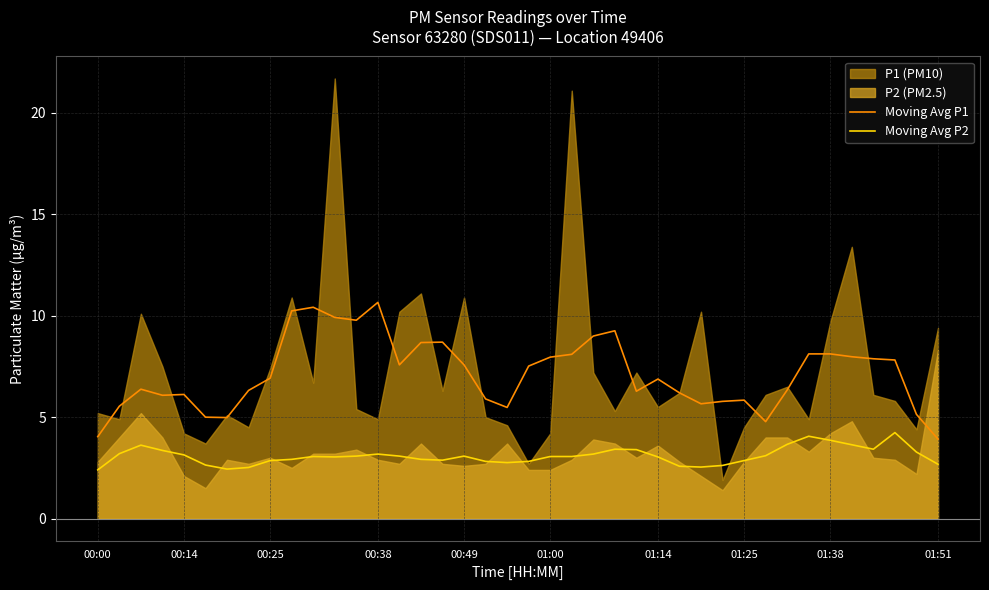

True or false: Moving Avg P2 and Moving Avg P1 cross at least once.

False